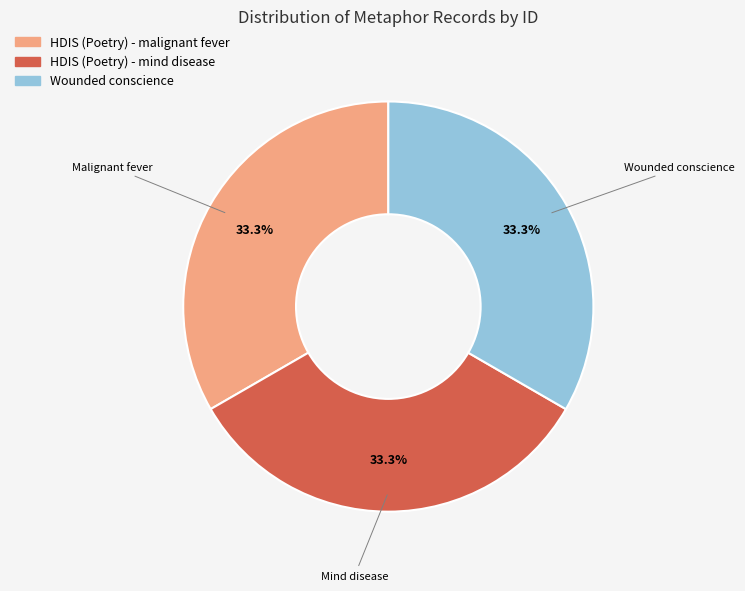

How many slices are in this pie chart?

3